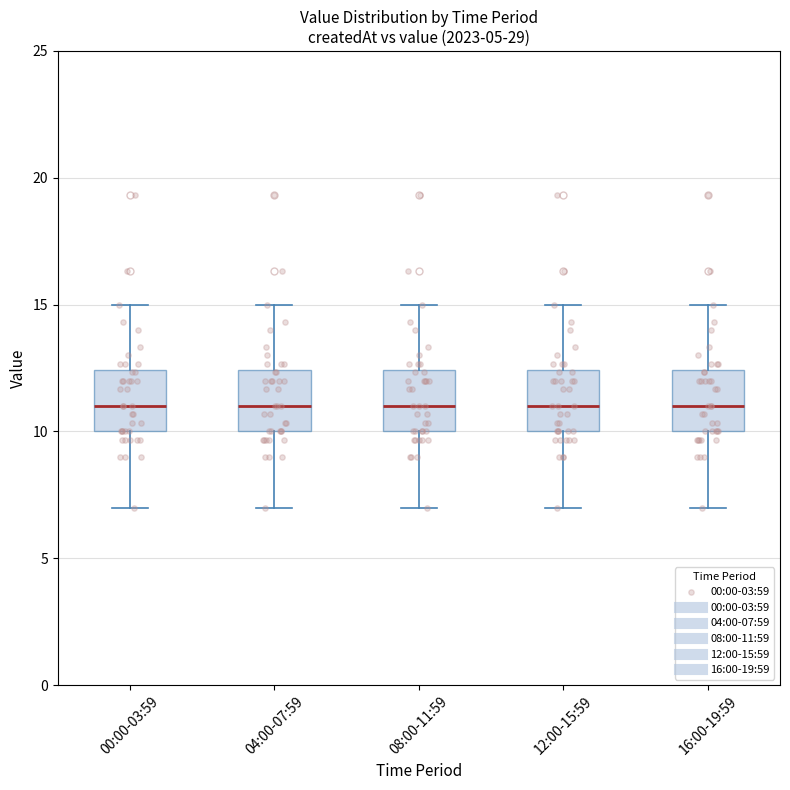

Where does the upper whisker of the box for 12:00-15:59 end on the y-axis? The values are not printed on the chart, so give them approximately, as read against the axis.

15.0